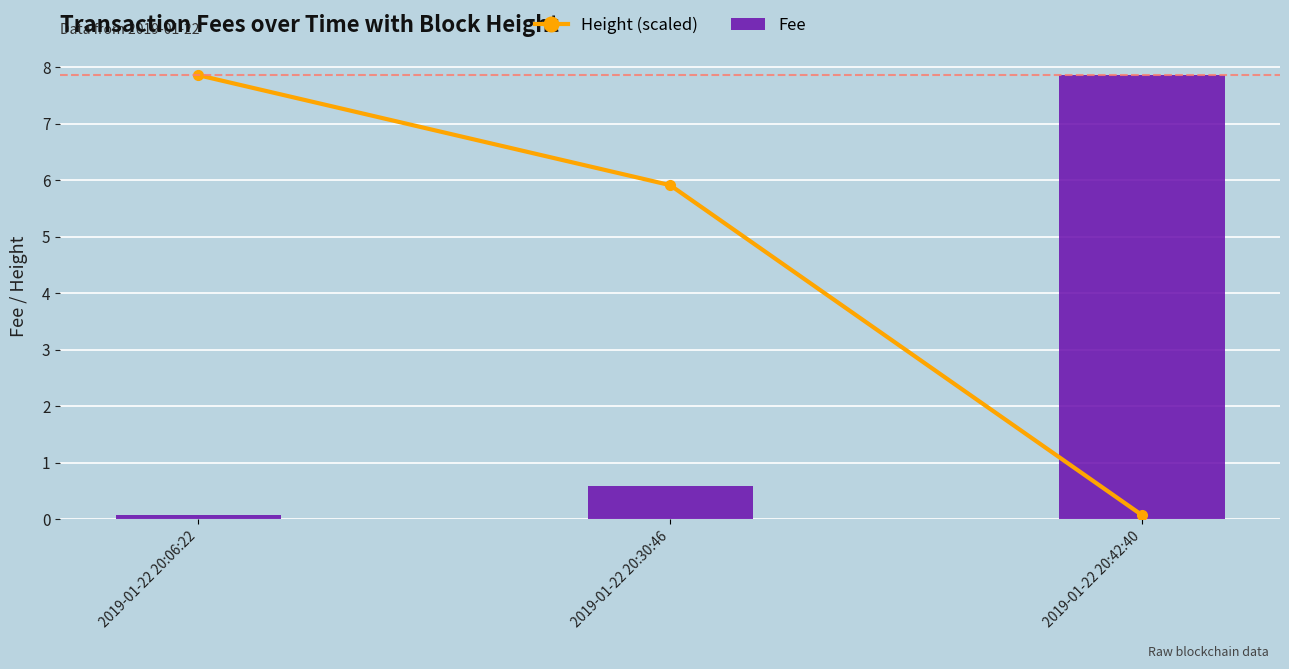

How many groups of bars are there?

3